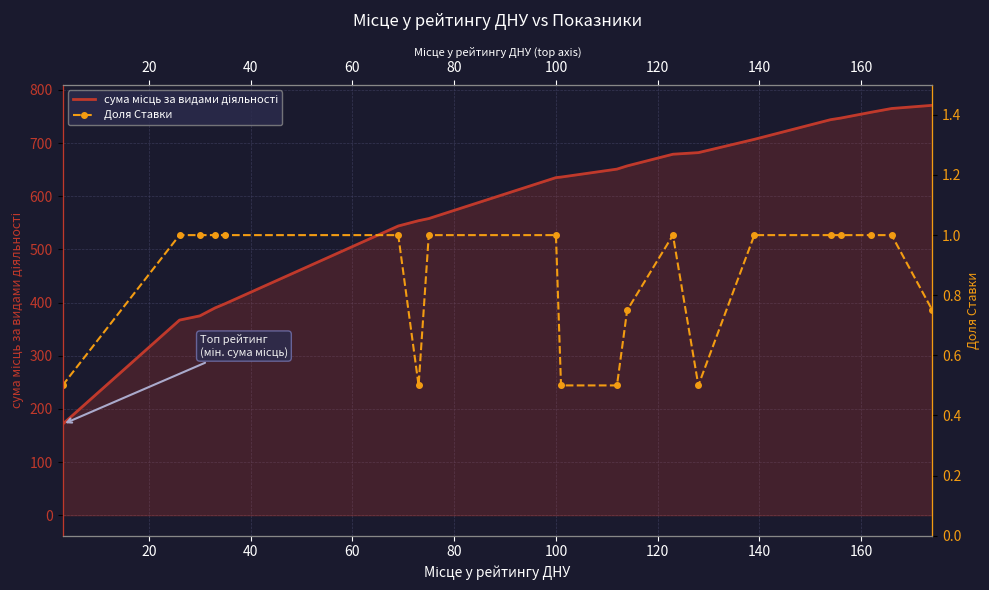

True or false: сума місць за видами діяльності and Доля Ставки cross at least once.

False